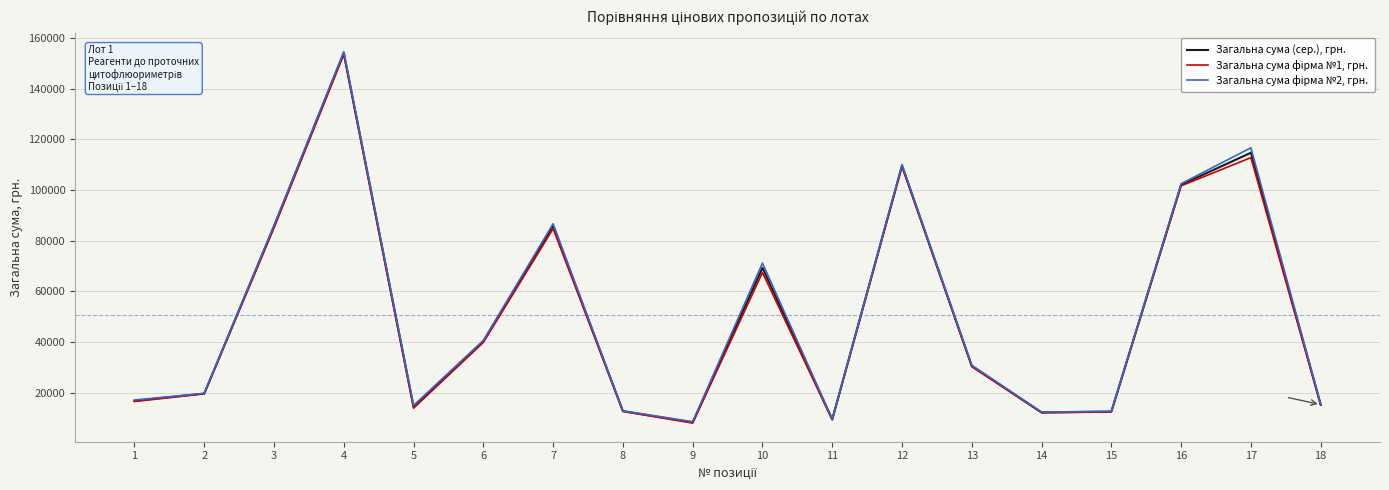

The value of Загальна сума (сер.), грн. at 4 is 154014.0. True or false?

True